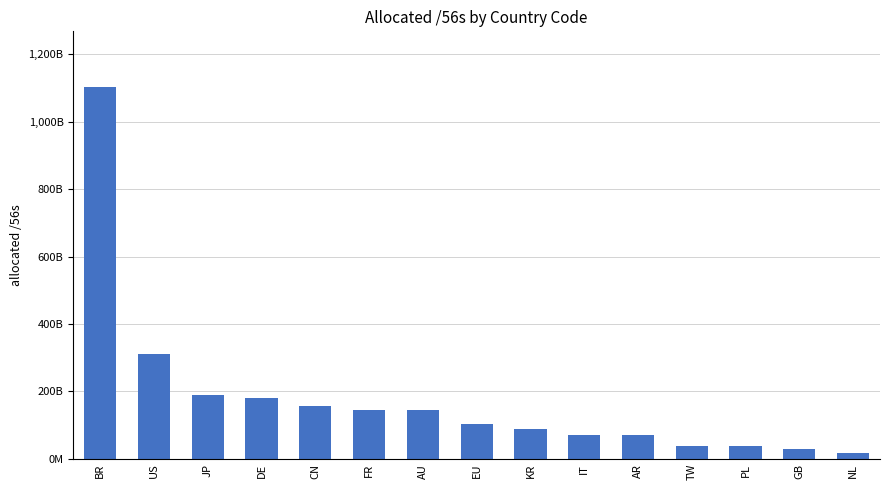

Are the bars horizontal?

No